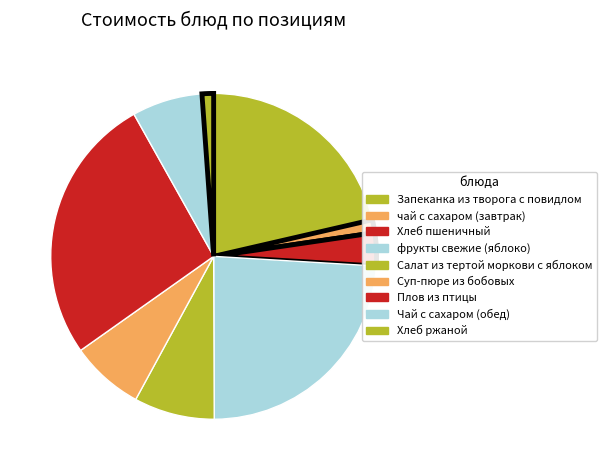

The Хлеб пшеничный slice represents 18% of the pie. True or false?

False